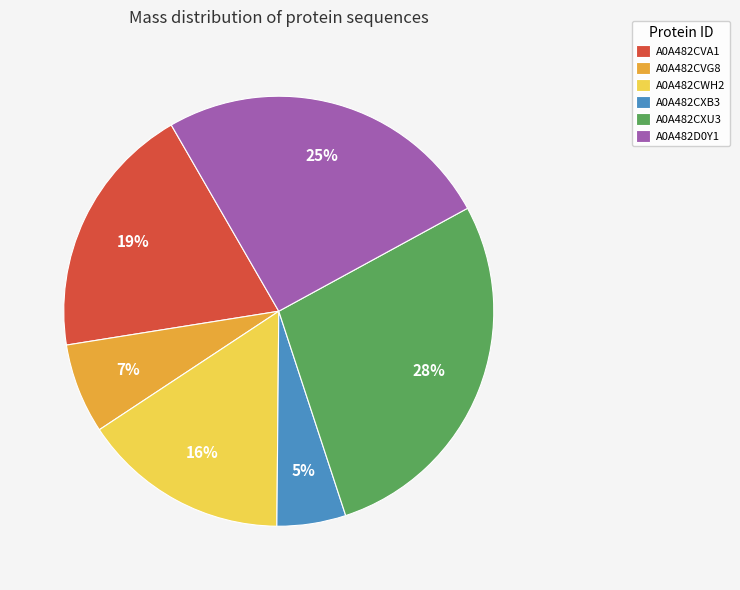

Is it true that A0A482CXB3 is 5% of the pie?

True